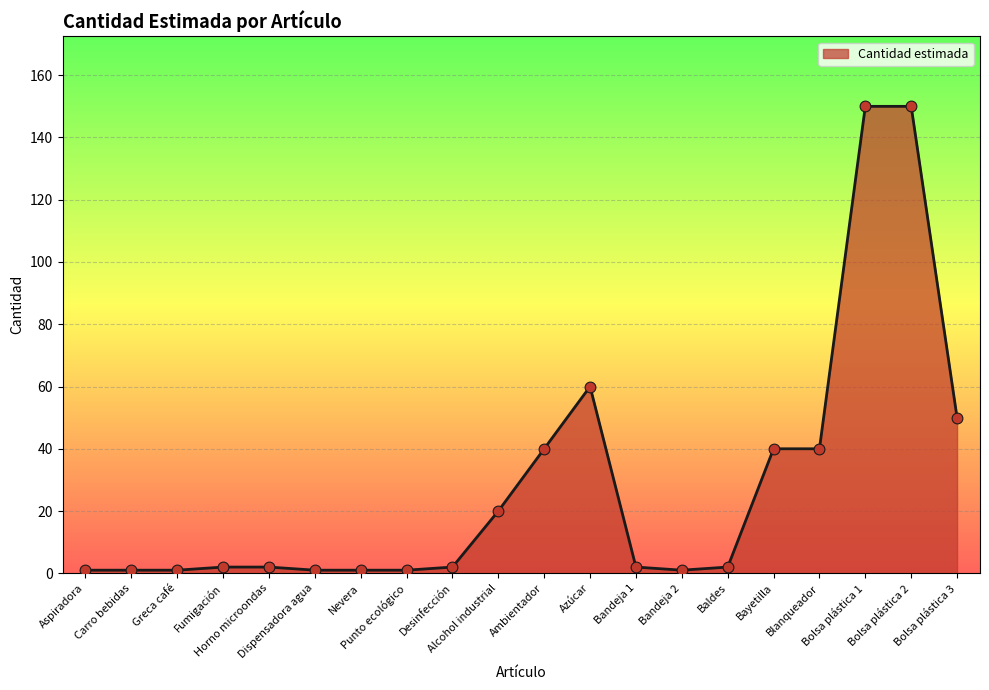

What is the change in value from Bandeja 2 to Blanqueador?

+39